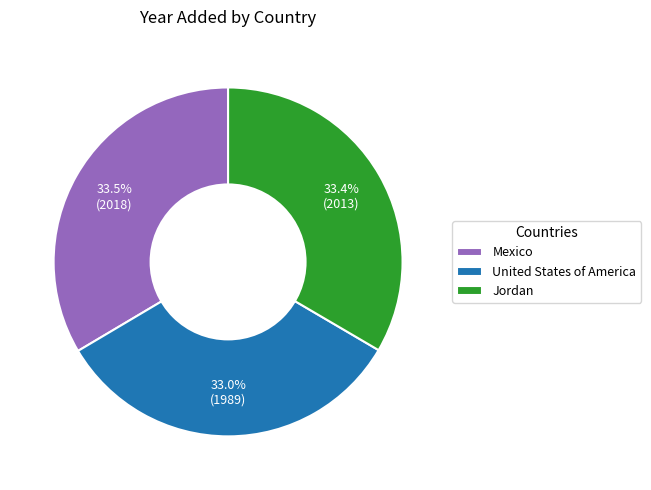

To the nearest percent, what percentage of the pie is United States of America?

33%